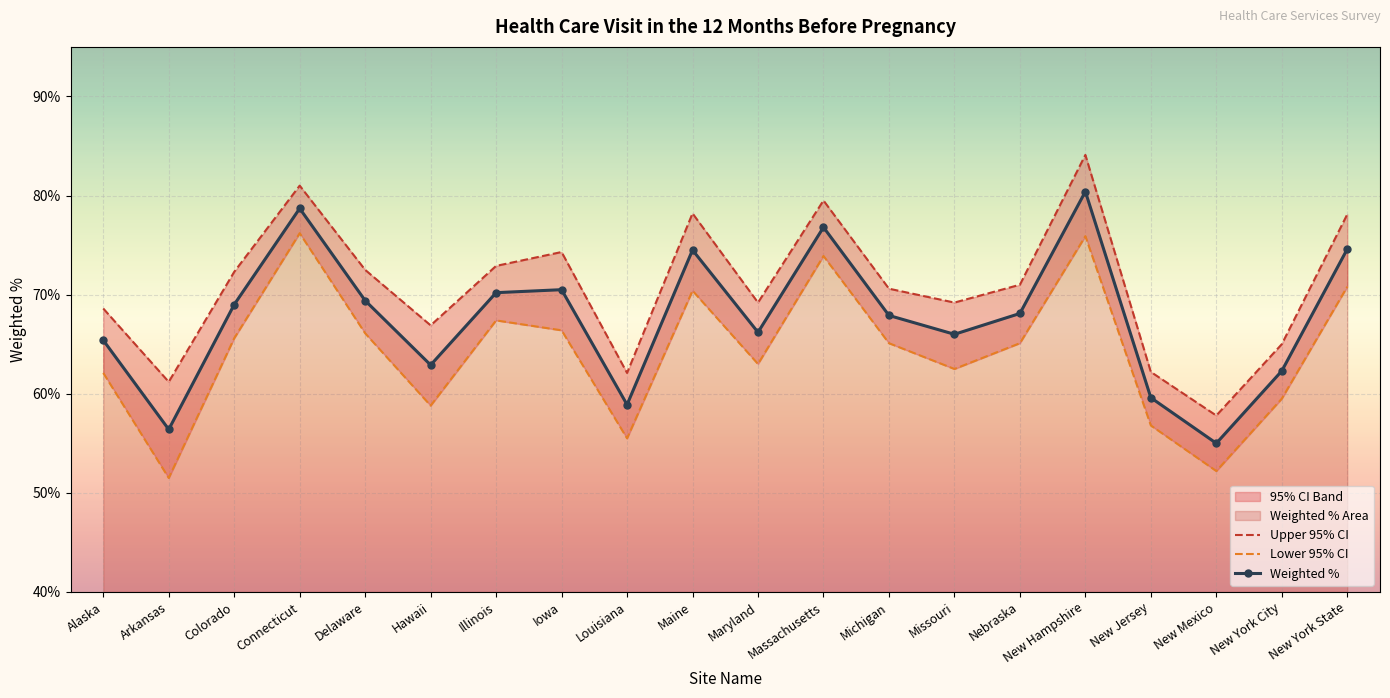

What is the label of the 11th point from the right?

Maine